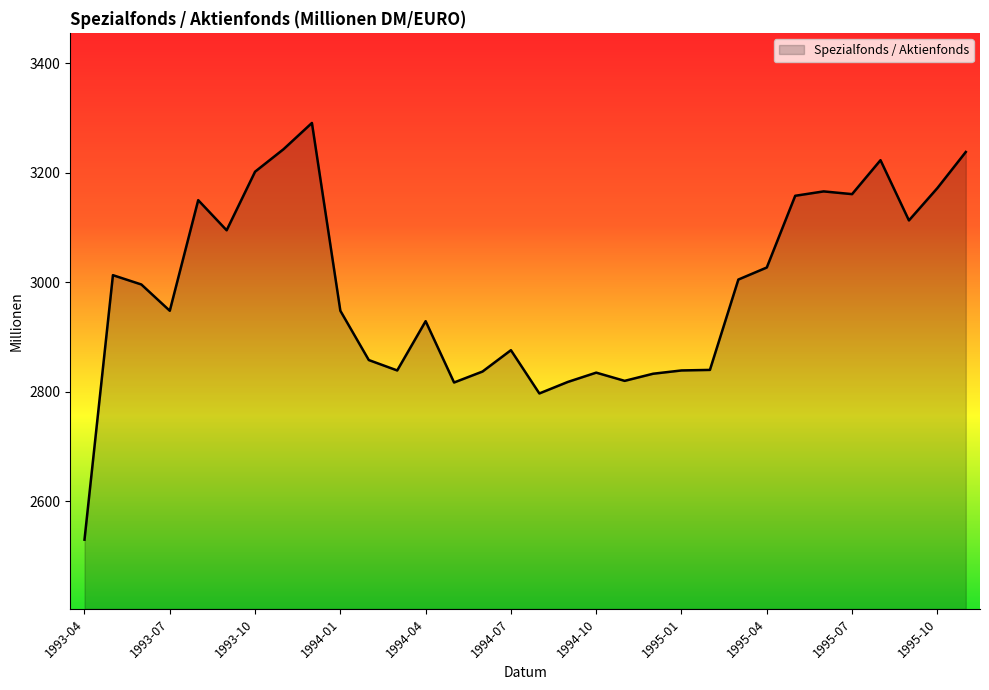

What is the smallest value displayed?

2530